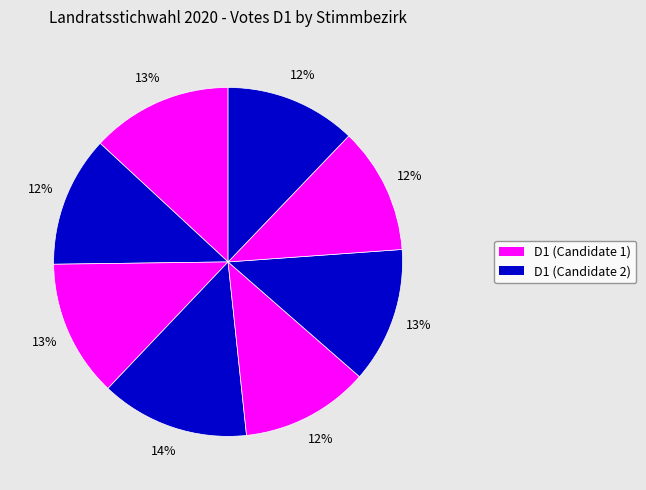

How many slices are in this pie chart?

8